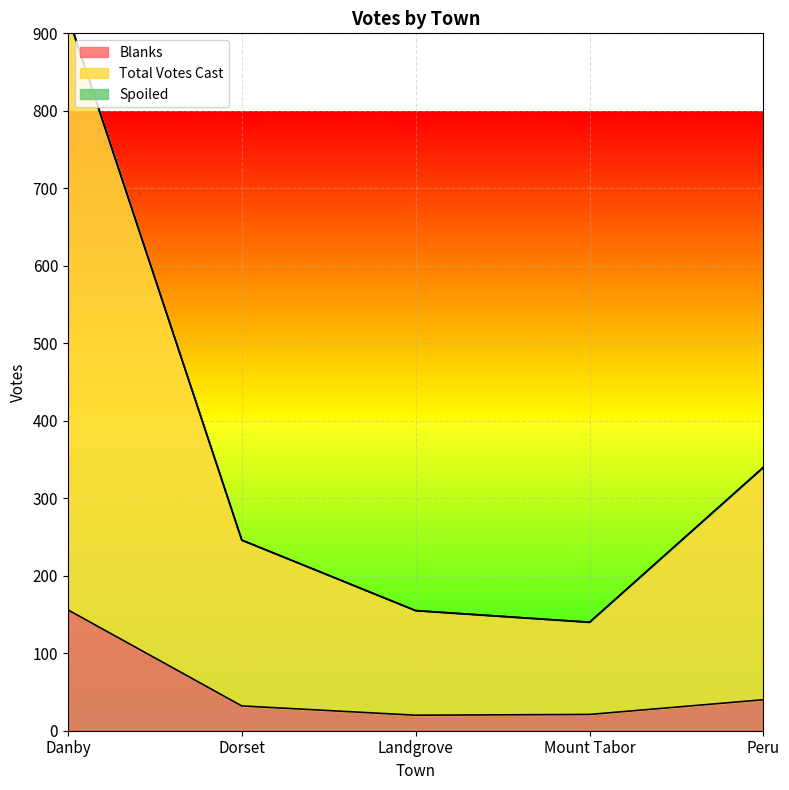

At how many categories does at least one series exceed 117?

5